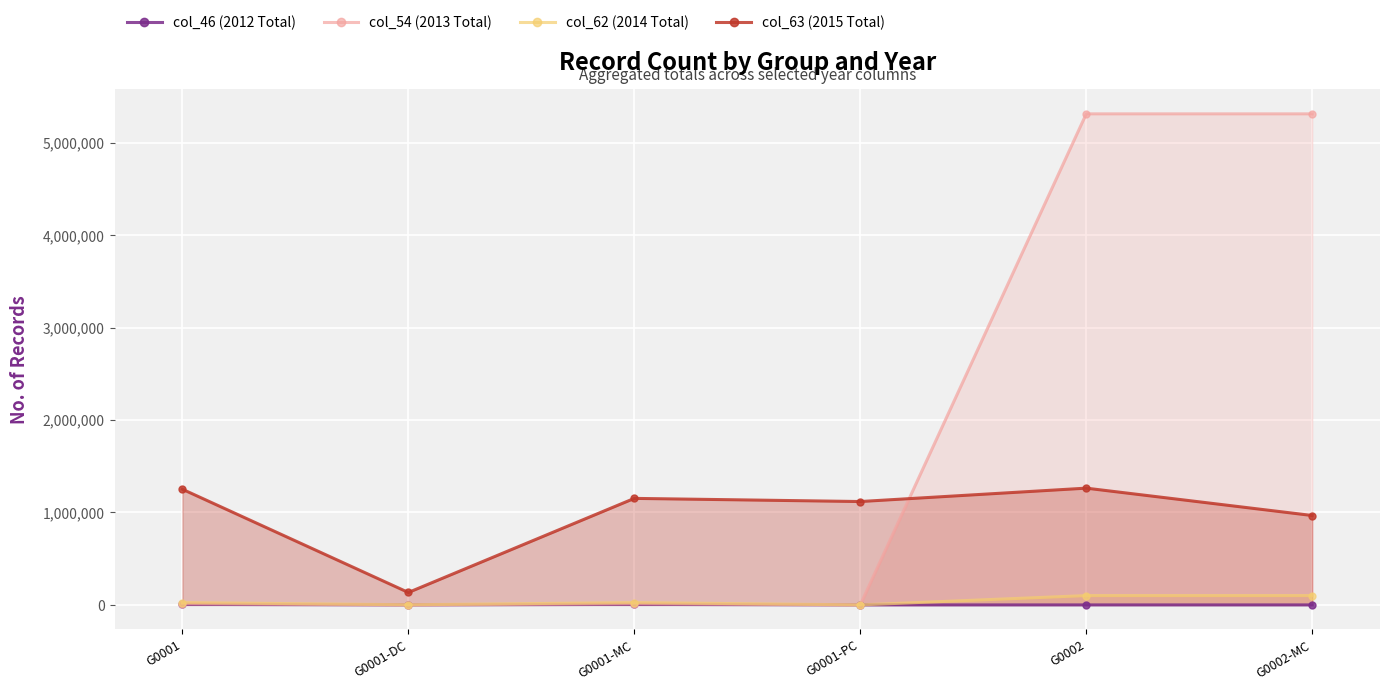

Is the value of col_54 (2013 Total) at G0001-PC greater than the value of col_46 (2012 Total) at G0002-MC?

No